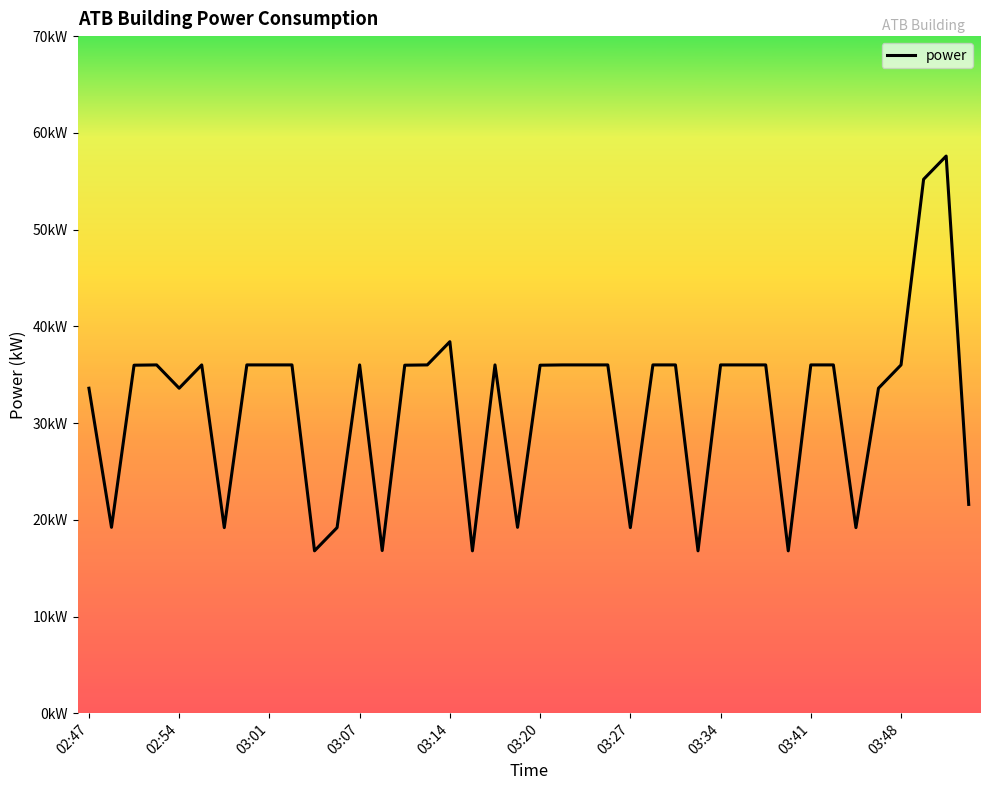

Does the chart have visible grid lines?

No